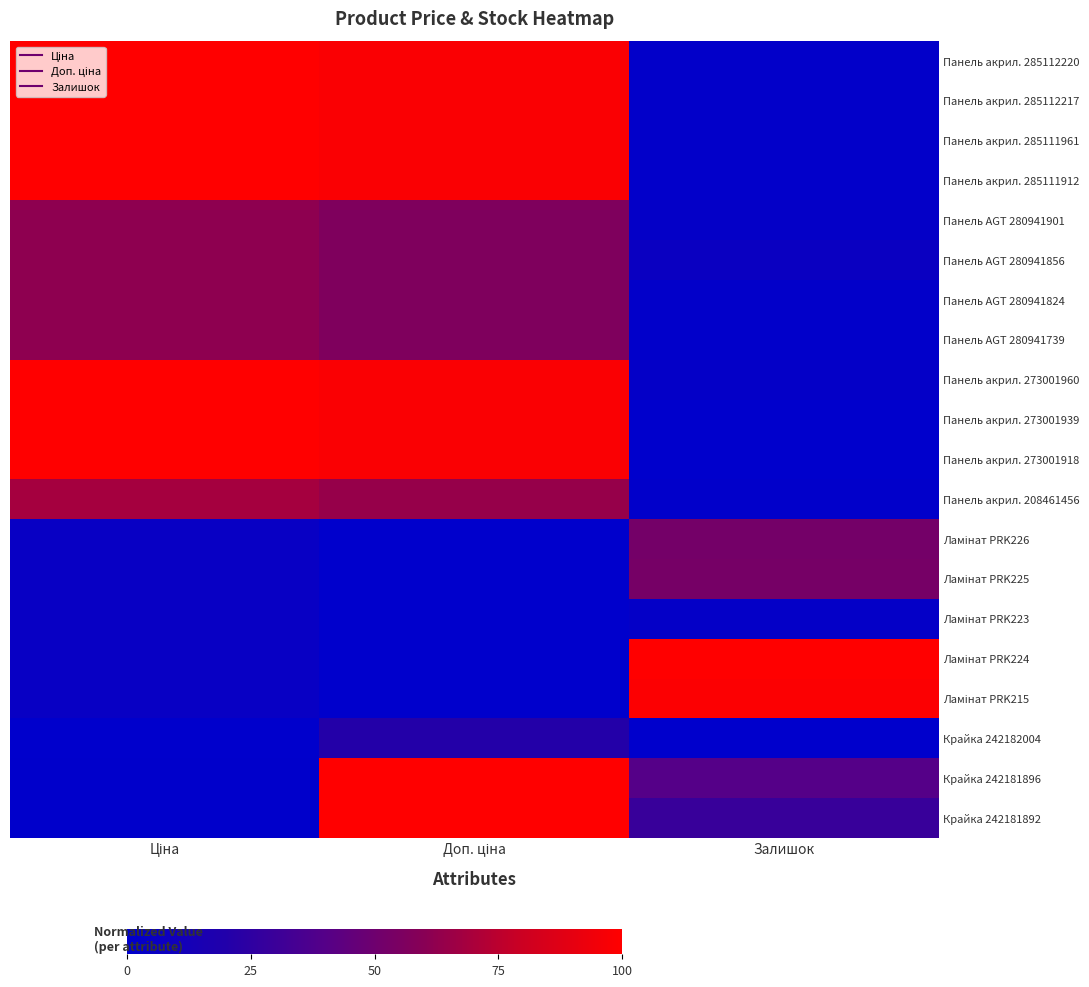

Rank the series at Доп. ціна from lowest to highest value.

Ламінат PRK226, Ламінат PRK225, Ламінат PRK223, Ламінат PRK224, Ламінат PRK215, Крайка 242182004, Панель AGT 280941901, Панель AGT 280941856, Панель AGT 280941824, Панель AGT 280941739, Панель акрил. 208461456, Панель акрил. 285112220, Панель акрил. 285112217, Панель акрил. 285111961, Панель акрил. 285111912, Панель акрил. 273001960, Панель акрил. 273001939, Панель акрил. 273001918, Крайка 242181896, Крайка 242181892